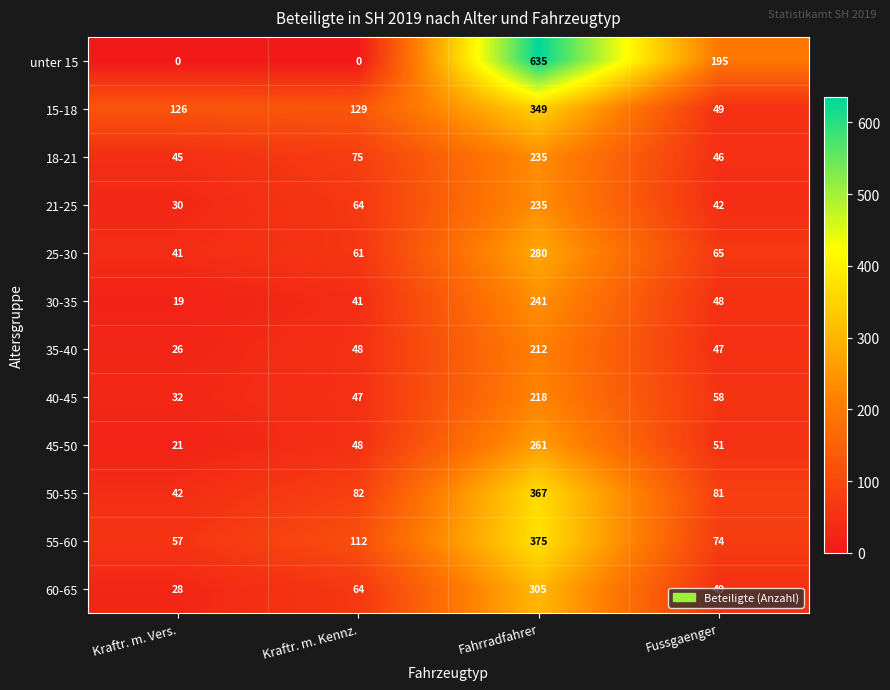

What is the difference between the 30-35 values at Kraftr. m. Kennz. and Kraftr. m. Vers.?

22